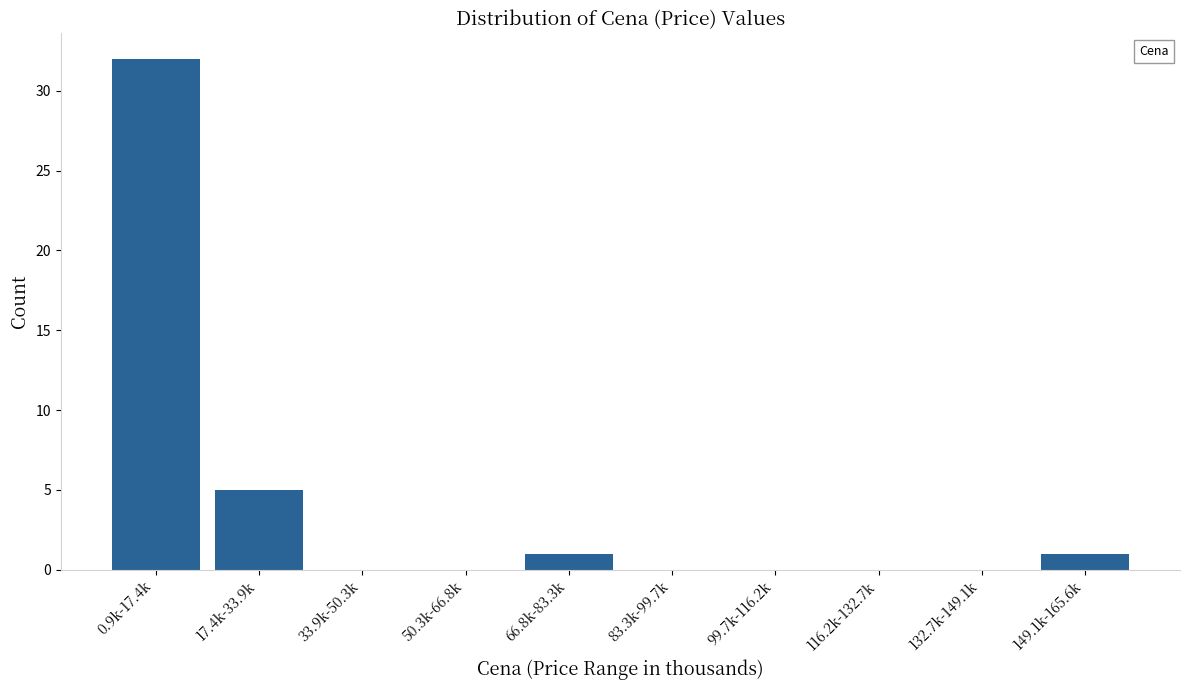

Reading right to left, what are all the values shown in this chart?

149.1k-165.6k=1	132.7k-149.1k=0	116.2k-132.7k=0	99.7k-116.2k=0	83.3k-99.7k=0	66.8k-83.3k=1	50.3k-66.8k=0	33.9k-50.3k=0	17.4k-33.9k=5	0.9k-17.4k=32